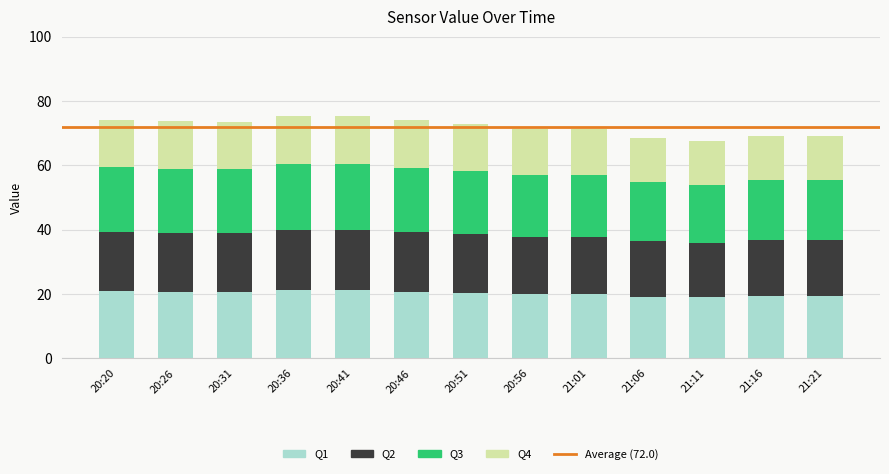

Does the chart contain any negative values?

No